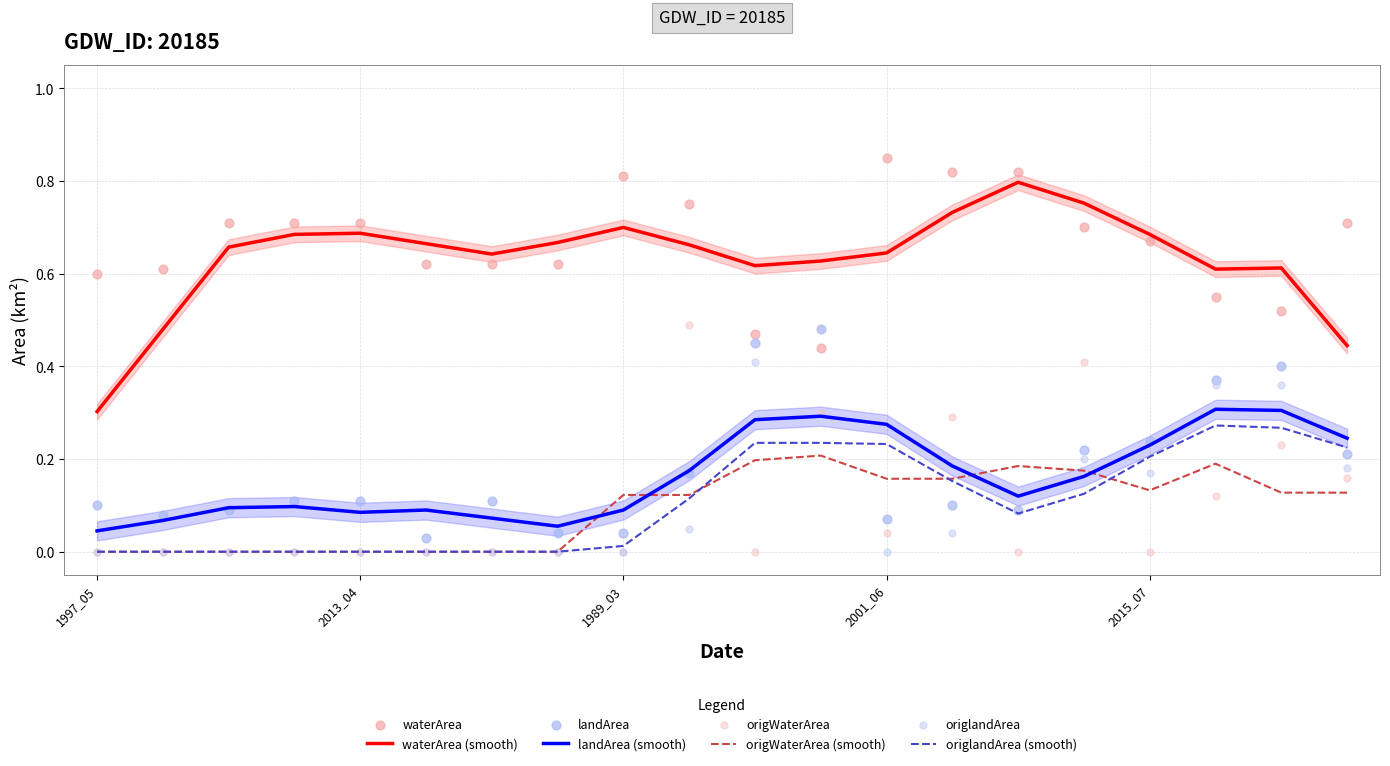

Which series contains the highest Y value?

waterArea